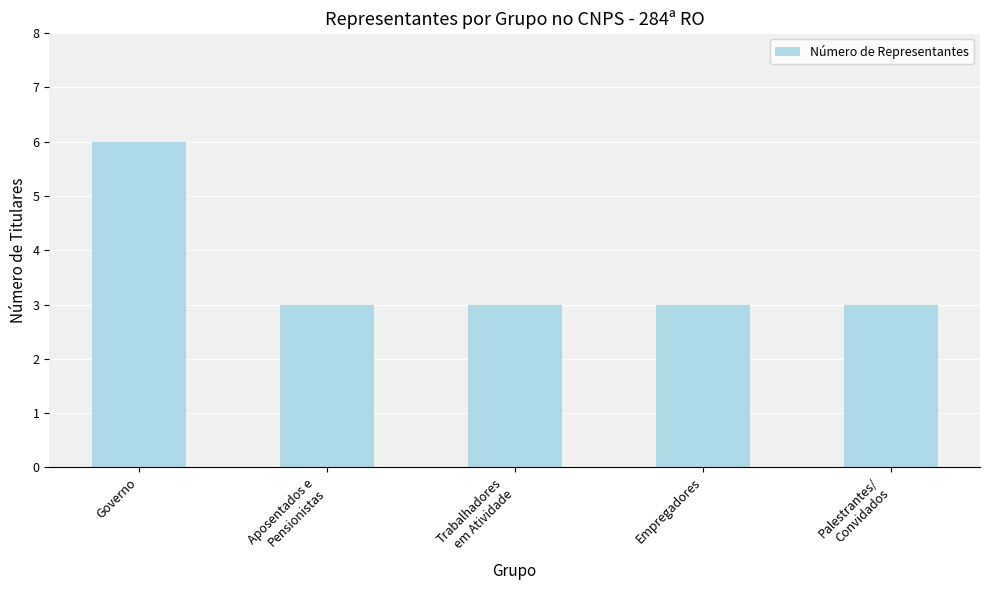

What value does the data have at Governo?

6